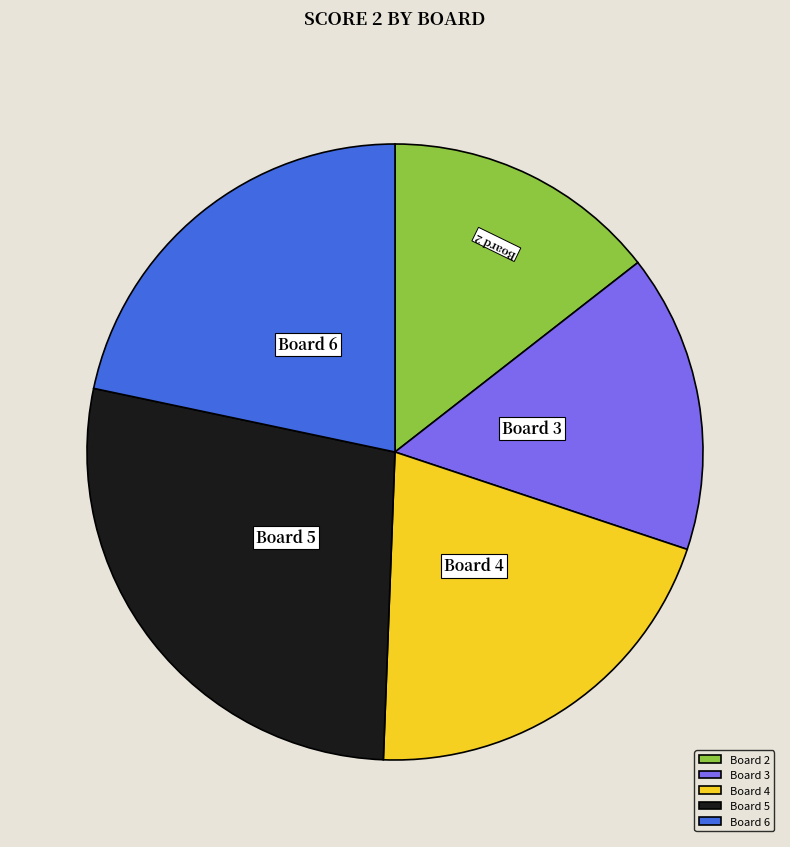

Is there any slice that represents more than half of the pie?

No